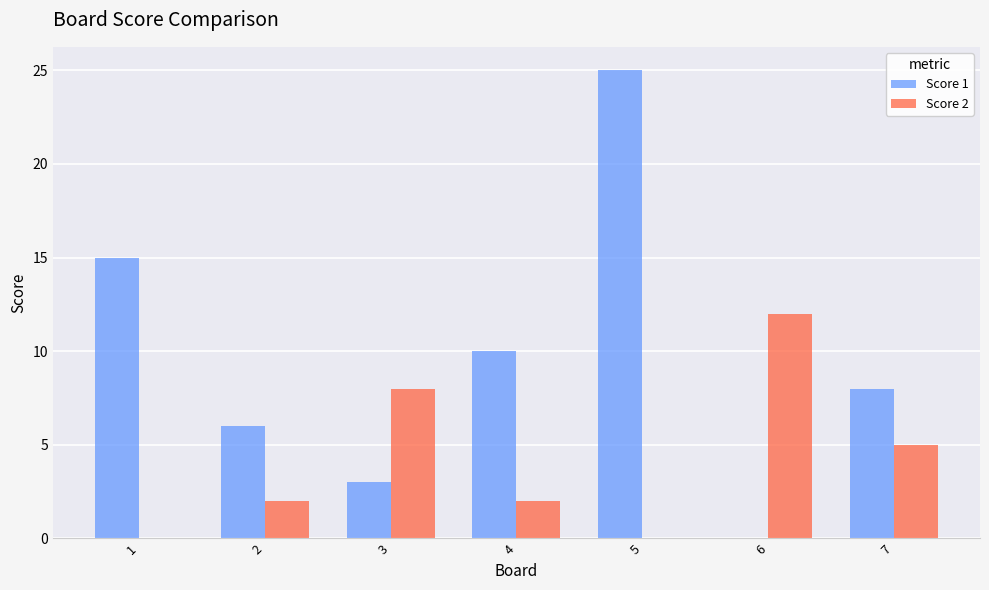

At which label does Score 1 reach its peak?

5